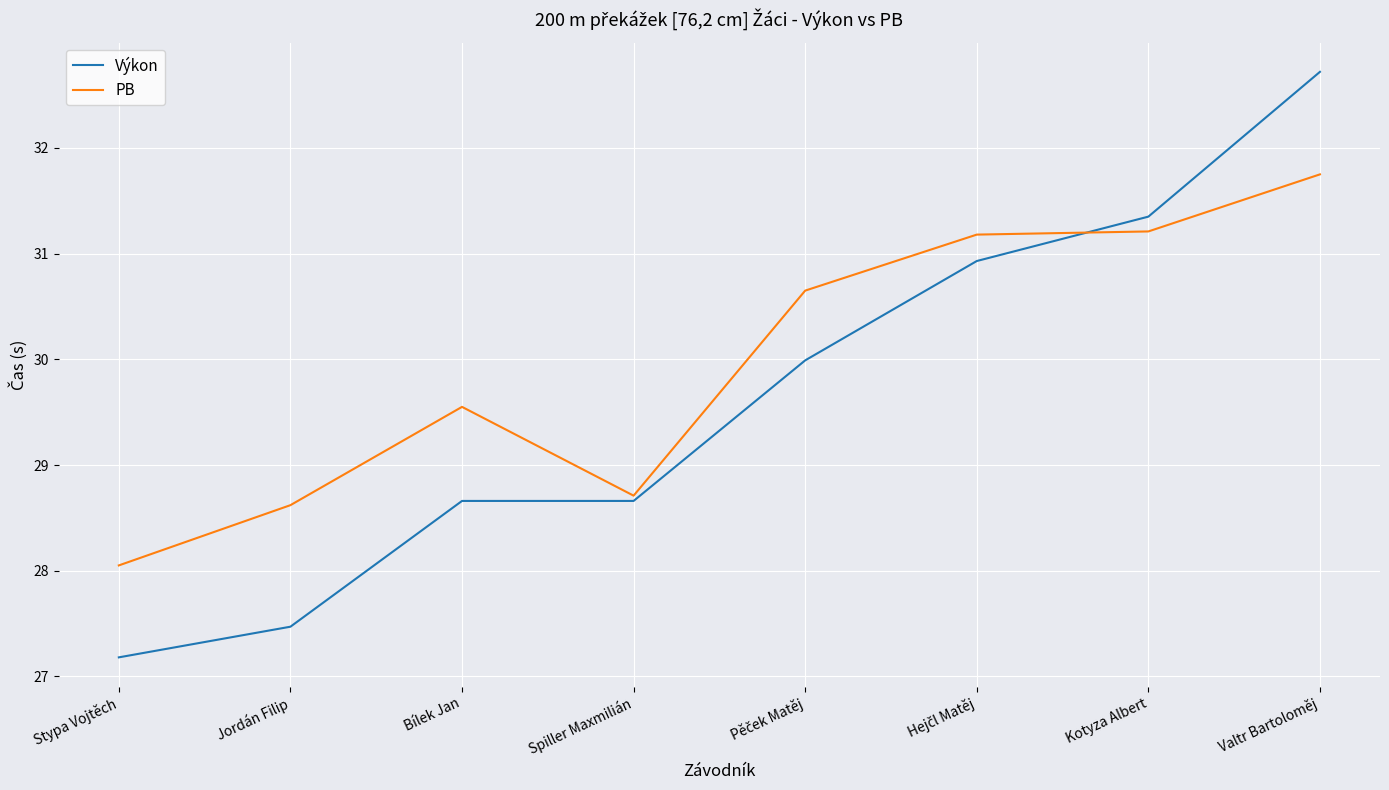

Which label corresponds to the largest value in the chart?

Valtr Bartoloměj